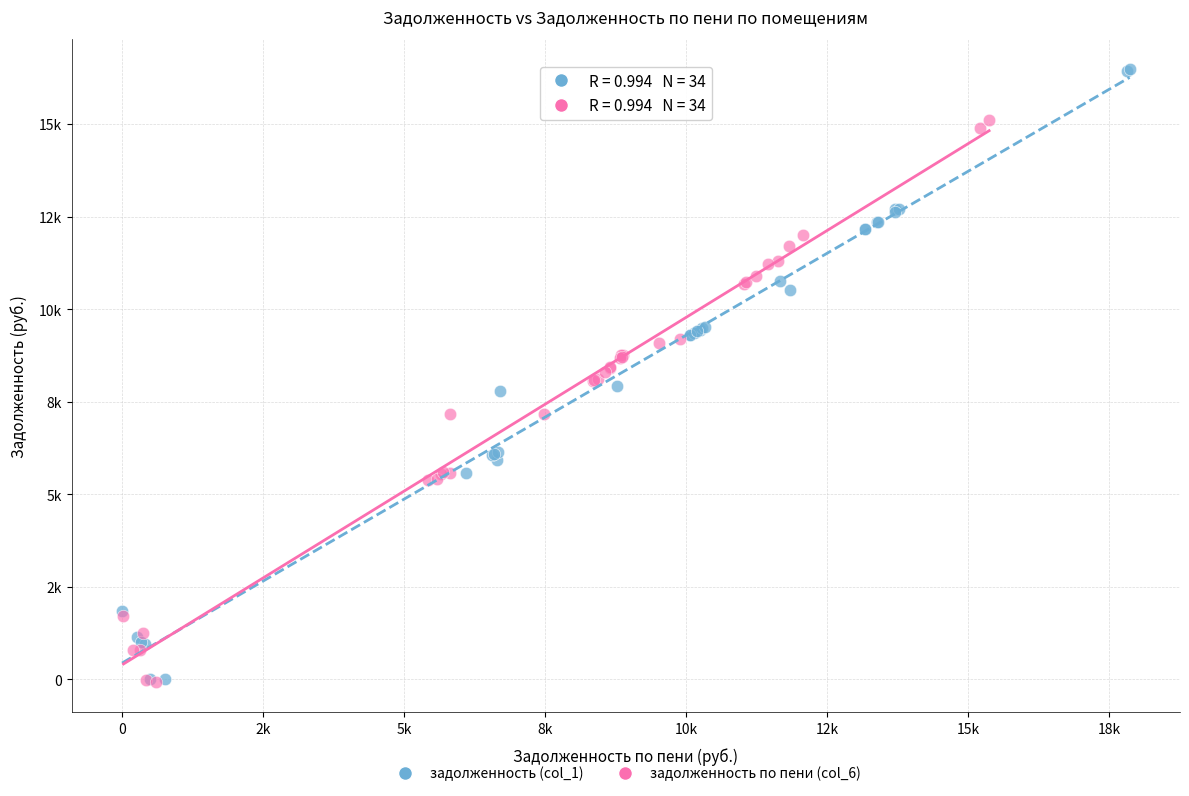

Which series contains the highest Y value?

задолженность (col_1)